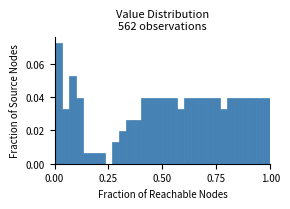

Around what value on the x-axis is the tallest bar? Give the approximate position of its centre, as read against the axis.

0.00